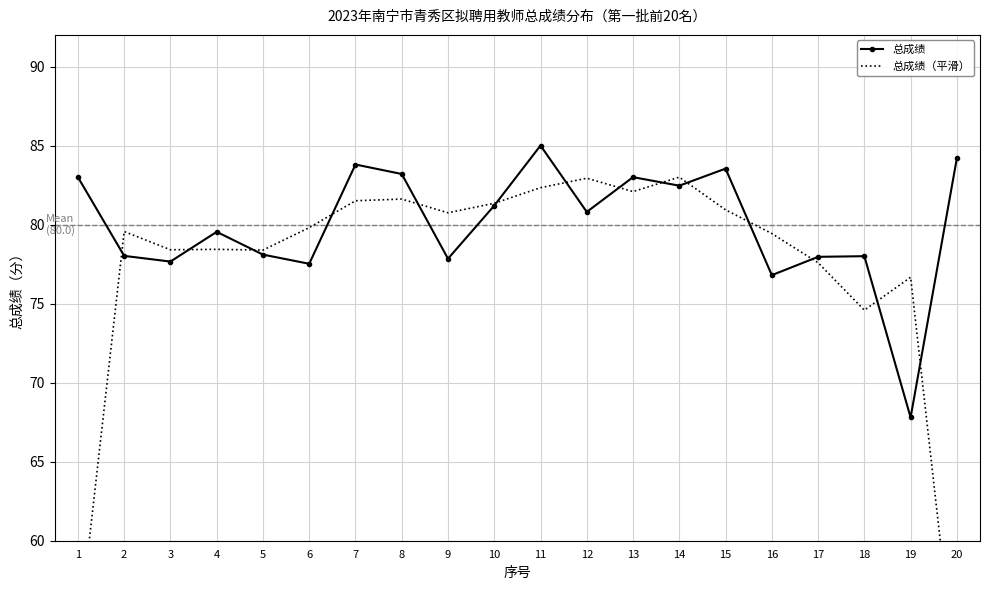

Reading left to right, what are all the values shown in this chart?

总成绩: 1=83.0	2=78.0	3=77.7	4=79.5	5=78.1	6=77.5	7=83.8	8=83.2	9=77.8	10=81.2	11=85.0	12=80.8	13=83.0	14=82.5	15=83.5	16=76.8	17=78.0	18=78.0	19=67.8	20=84.2
总成绩（平滑）: 1=53.7	2=79.6	3=78.4	4=78.4	5=78.4	6=79.8	7=81.5	8=81.6	9=80.7	10=81.3	11=82.3	12=82.9	13=82.1	14=83.0	15=80.9	16=79.4	17=77.6	18=74.6	19=76.7	20=50.7